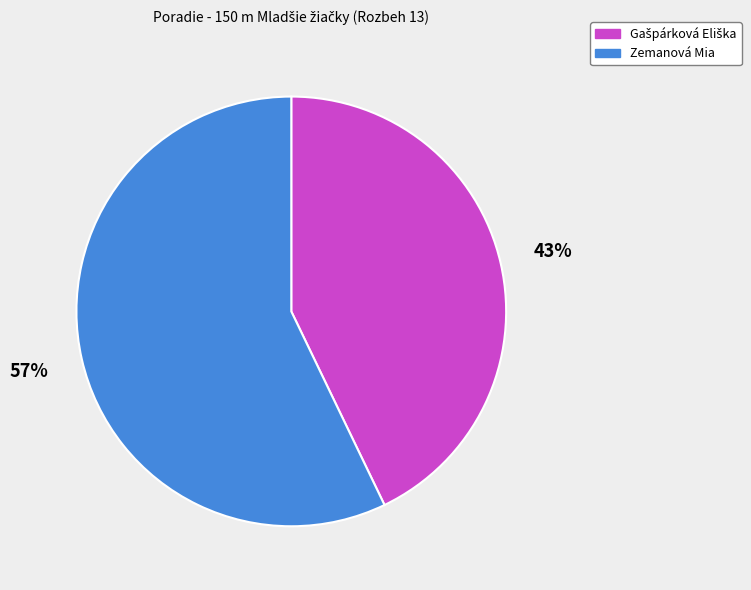

Which category has the biggest portion of the pie?

Zemanová Mia